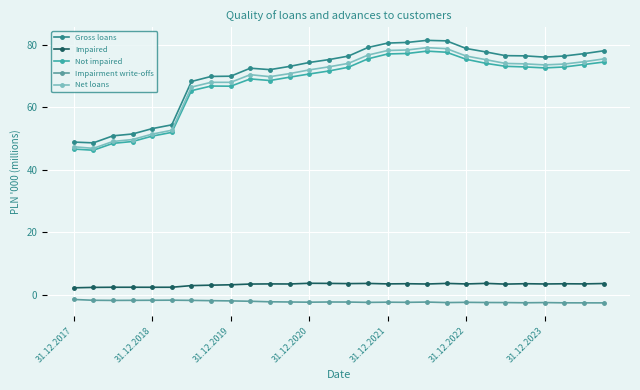

How many series are shown in this chart?

5